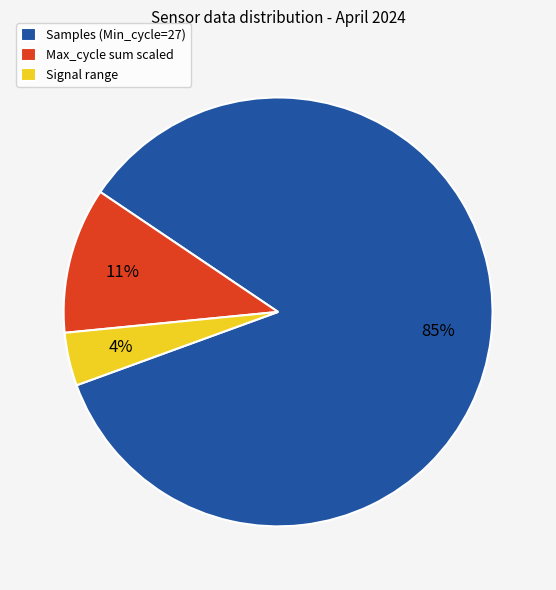

Is there a majority slice in this chart?

Yes